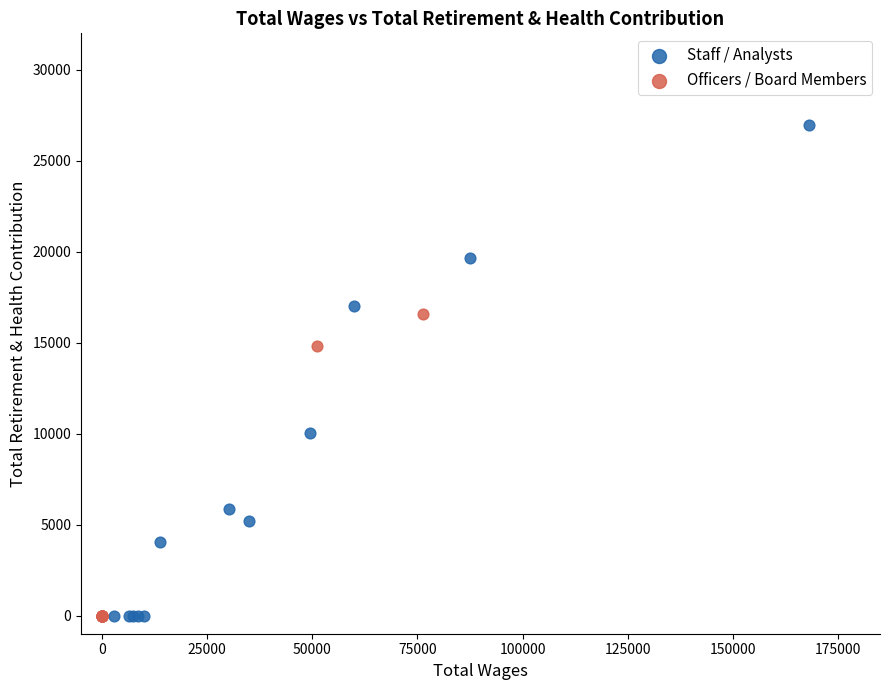

Which series contains the highest Y value?

Staff / Analysts